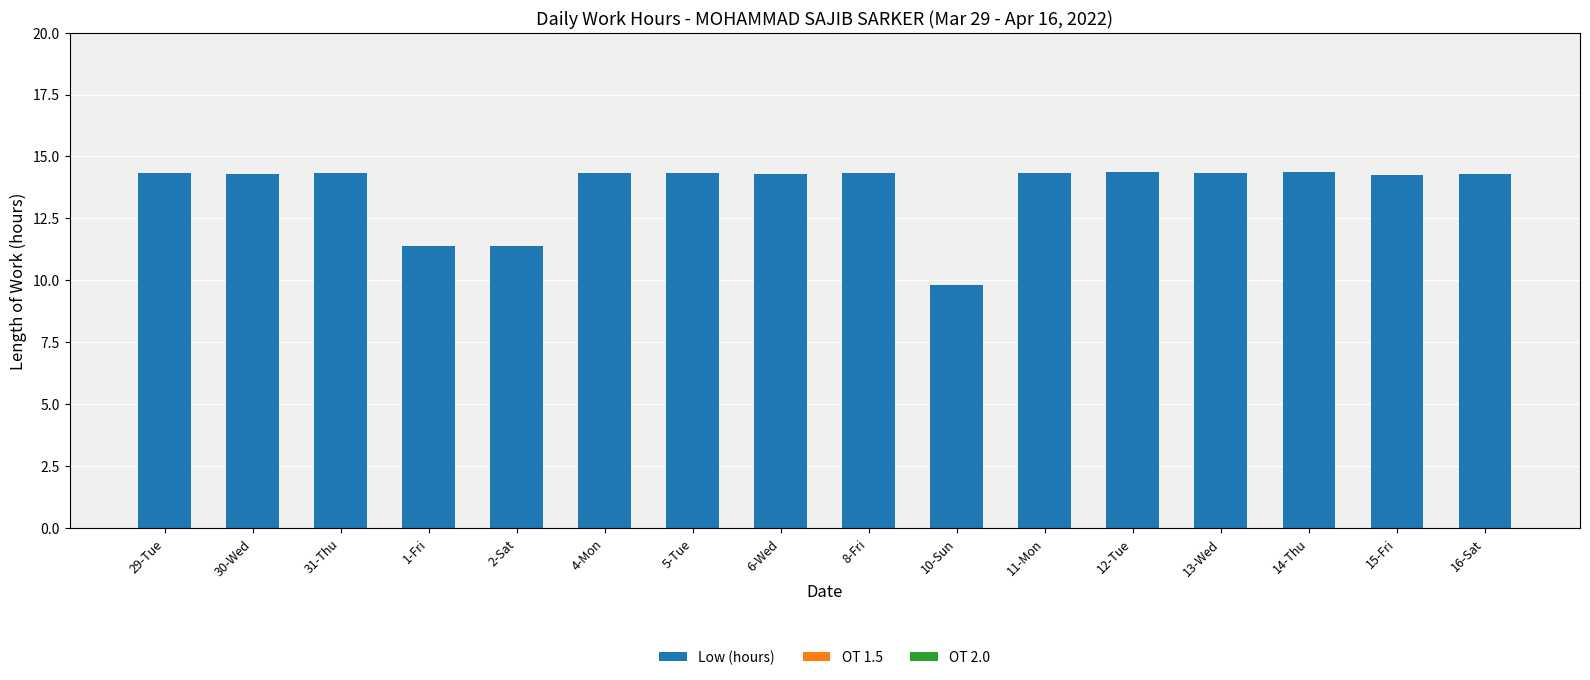

What is the label of the 5th bar from the left?

2-Sat